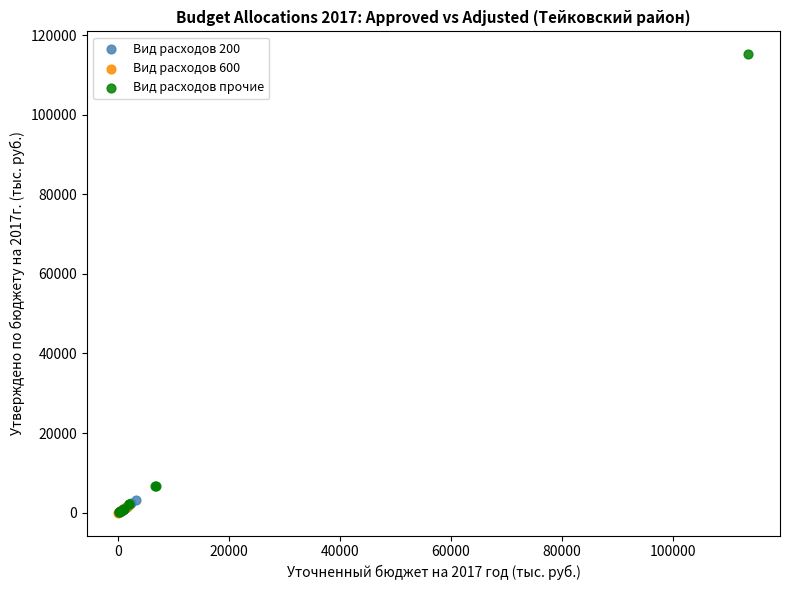

What are all the series names shown in the legend?

Вид расходов 200, Вид расходов 600, Вид расходов прочие